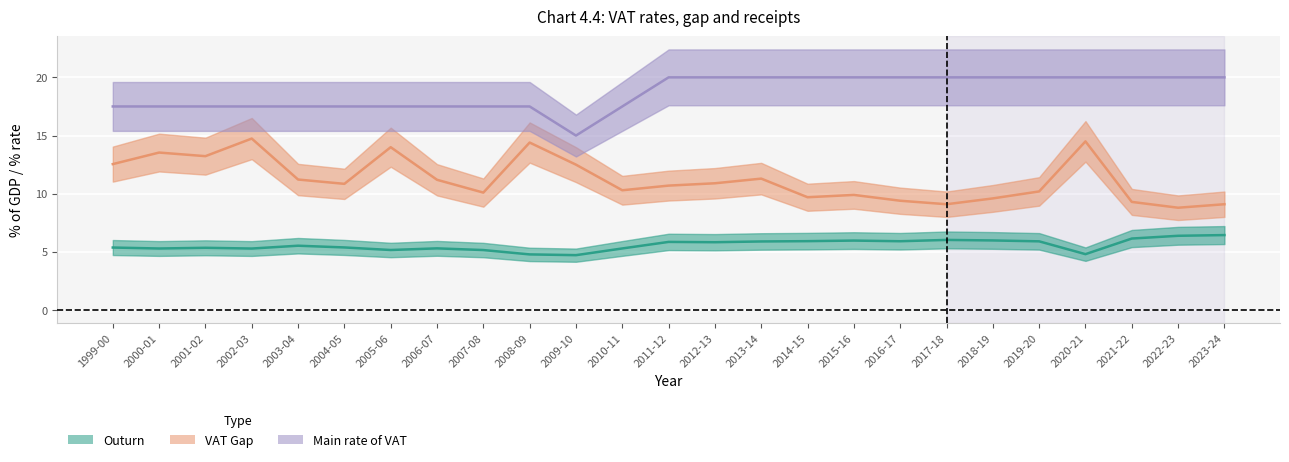

In Outurn, how many points are higher than both neighbors (excluding endpoints)?

6